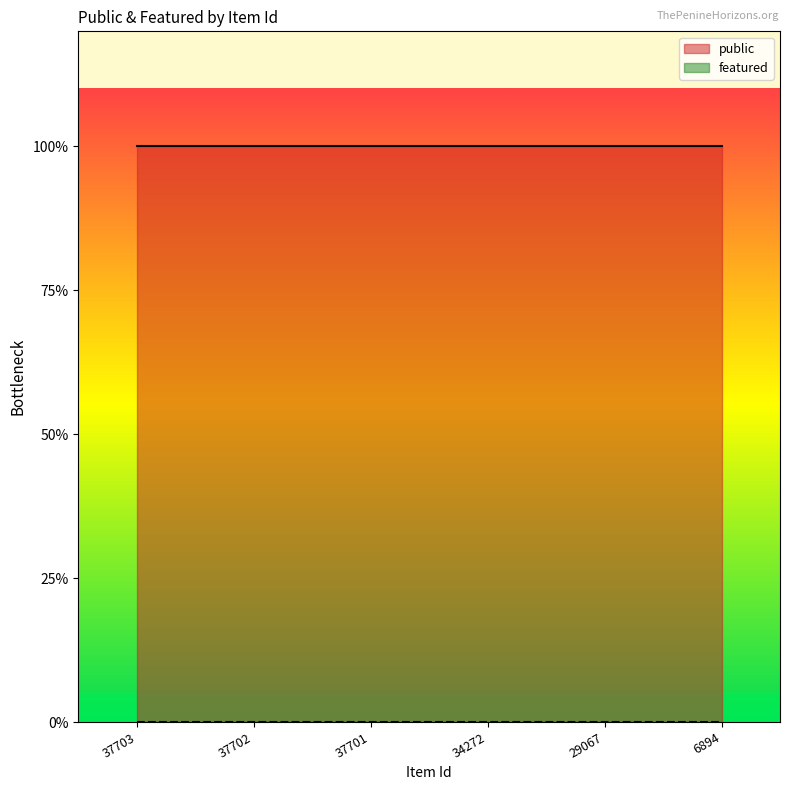

What is the spread (max minus min) of values at 37703?

1